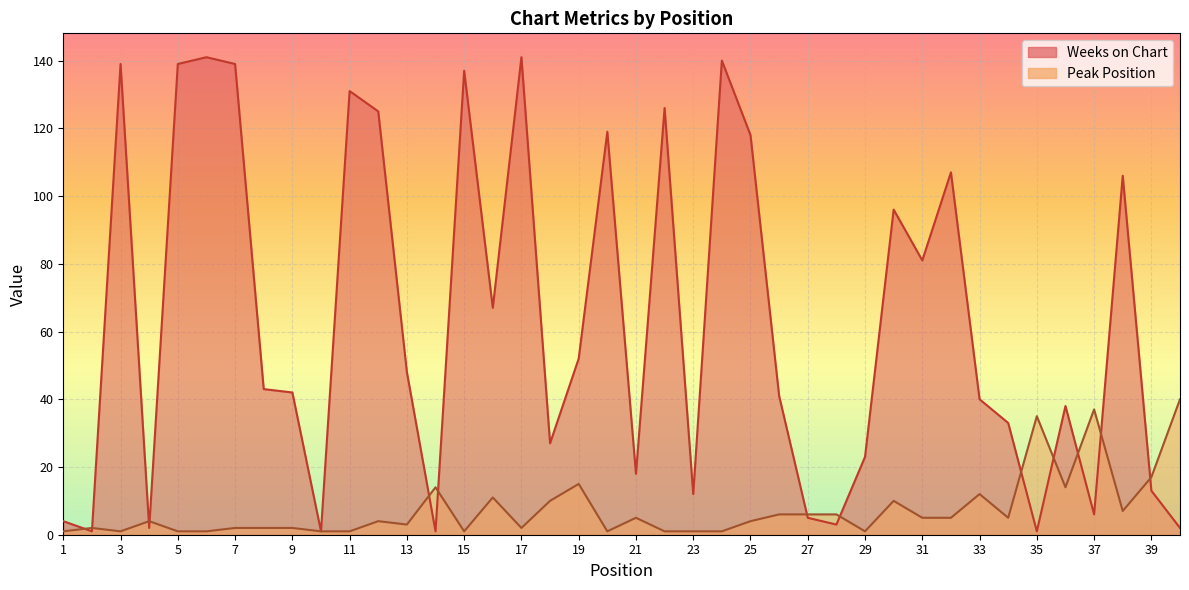

Reading left to right, what are all the values shown in this chart?

Weeks on Chart: 1=4	2=1	3=139	4=2	5=139	6=141	7=139	8=43	9=42	10=1	11=131	12=125	13=48	14=1	15=137	16=67	17=141	18=27	19=52	20=119	21=18	22=126	23=12	24=140	25=118	26=41	27=5	28=3	29=23	30=96	31=81	32=107	33=40	34=33	35=1	36=38	37=6	38=106	39=13	40=2
Peak Position: 1=1	2=2	3=1	4=4	5=1	6=1	7=2	8=2	9=2	10=1	11=1	12=4	13=3	14=14	15=1	16=11	17=2	18=10	19=15	20=1	21=5	22=1	23=1	24=1	25=4	26=6	27=6	28=6	29=1	30=10	31=5	32=5	33=12	34=5	35=35	36=14	37=37	38=7	39=17	40=40